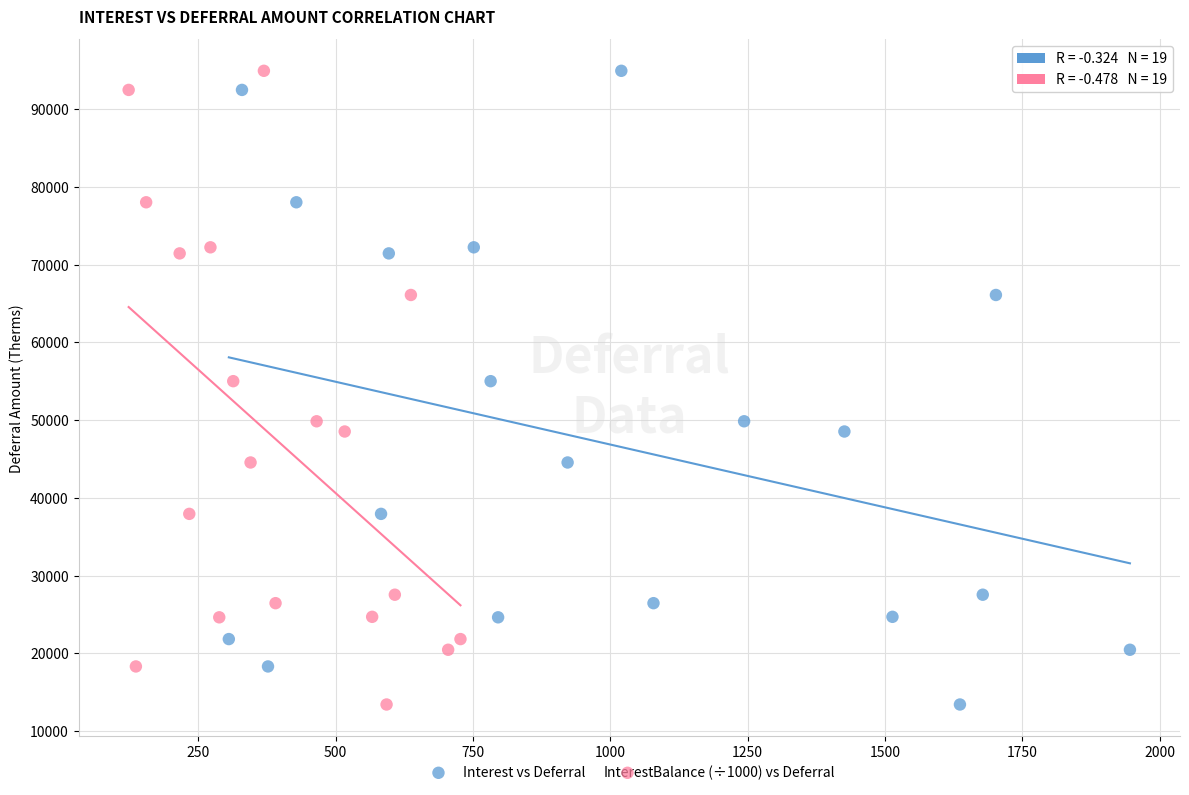

What are all the series names shown in the legend?

Interest vs Deferral, Balance (÷1000) vs Deferral